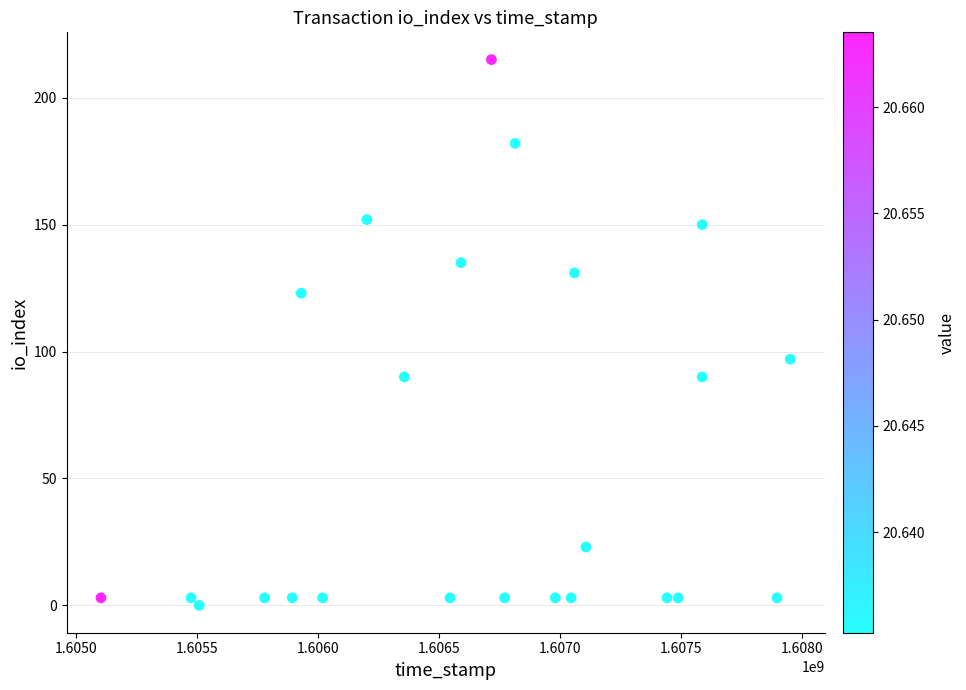

What Y value in the scatter plot is closest to 107?

97